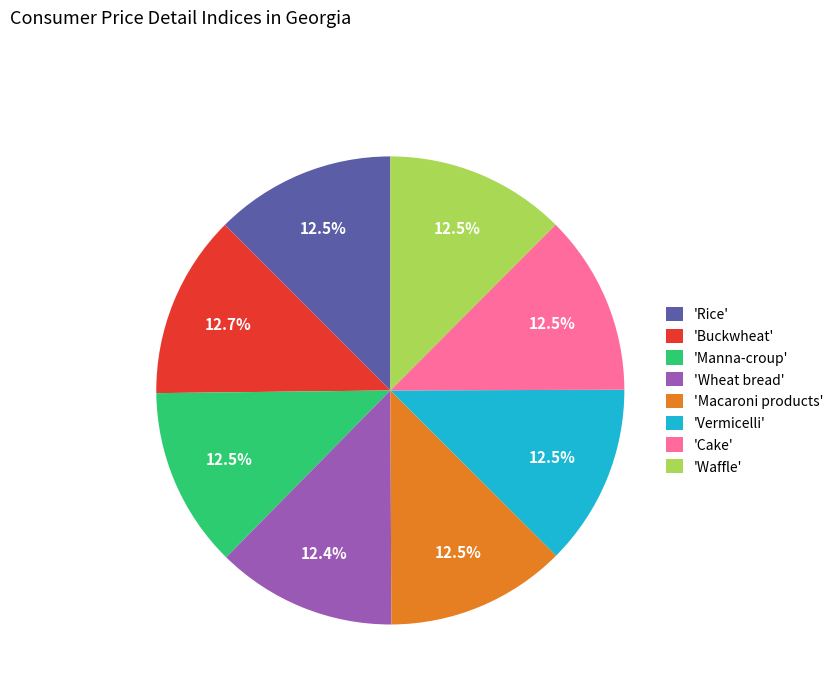

Approximately how many times larger is the value at 'Vermicelli' compared to 'Wheat bread'?

1.0